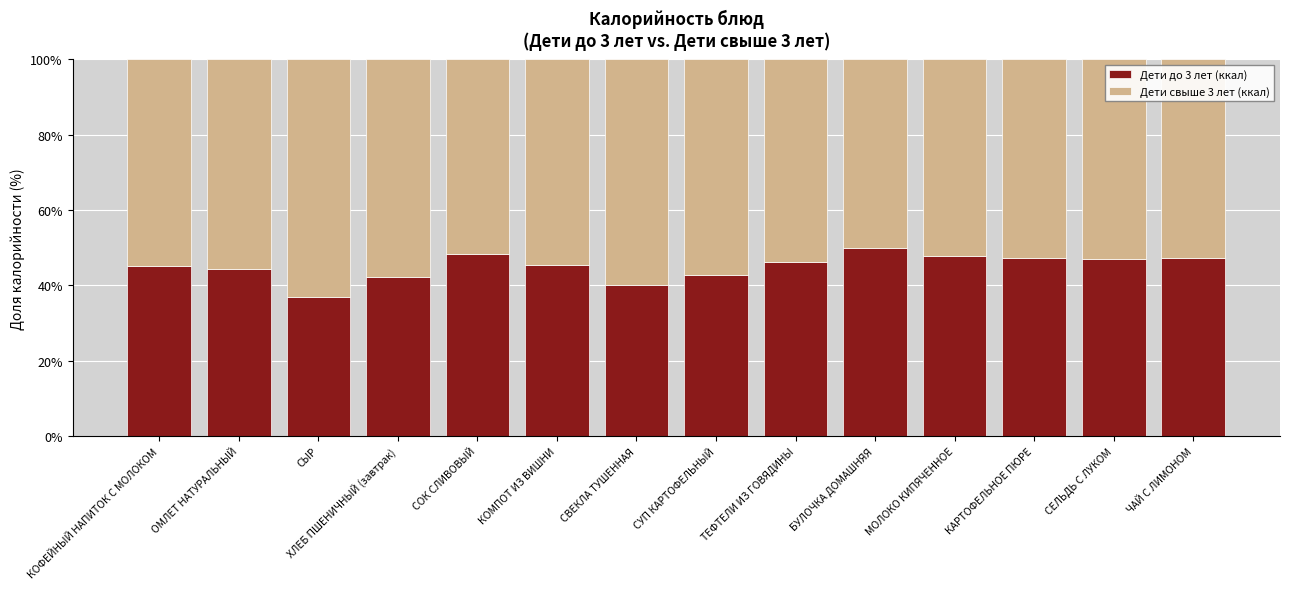

What is the difference between the maximum and minimum values in the Дети до 3 лет (ккал) series?

13.2